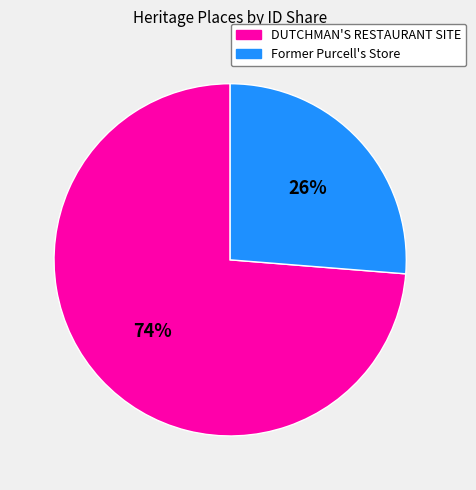

To the nearest percent, what is the average slice percentage?

50%